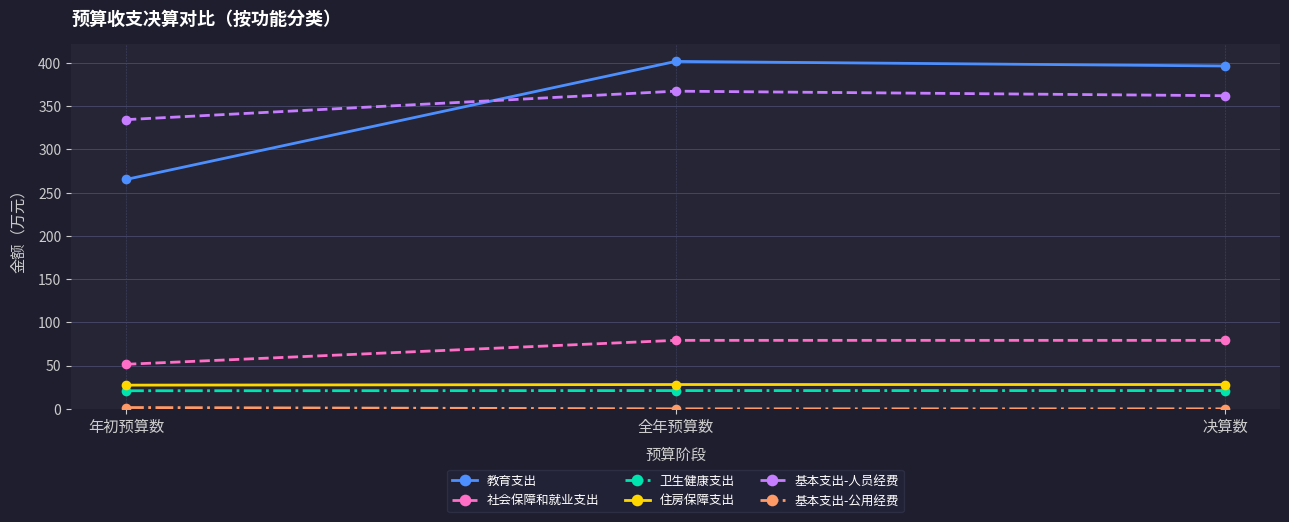

What is the value of the 卫生健康支出 point at the 3rd from the left?

21.1